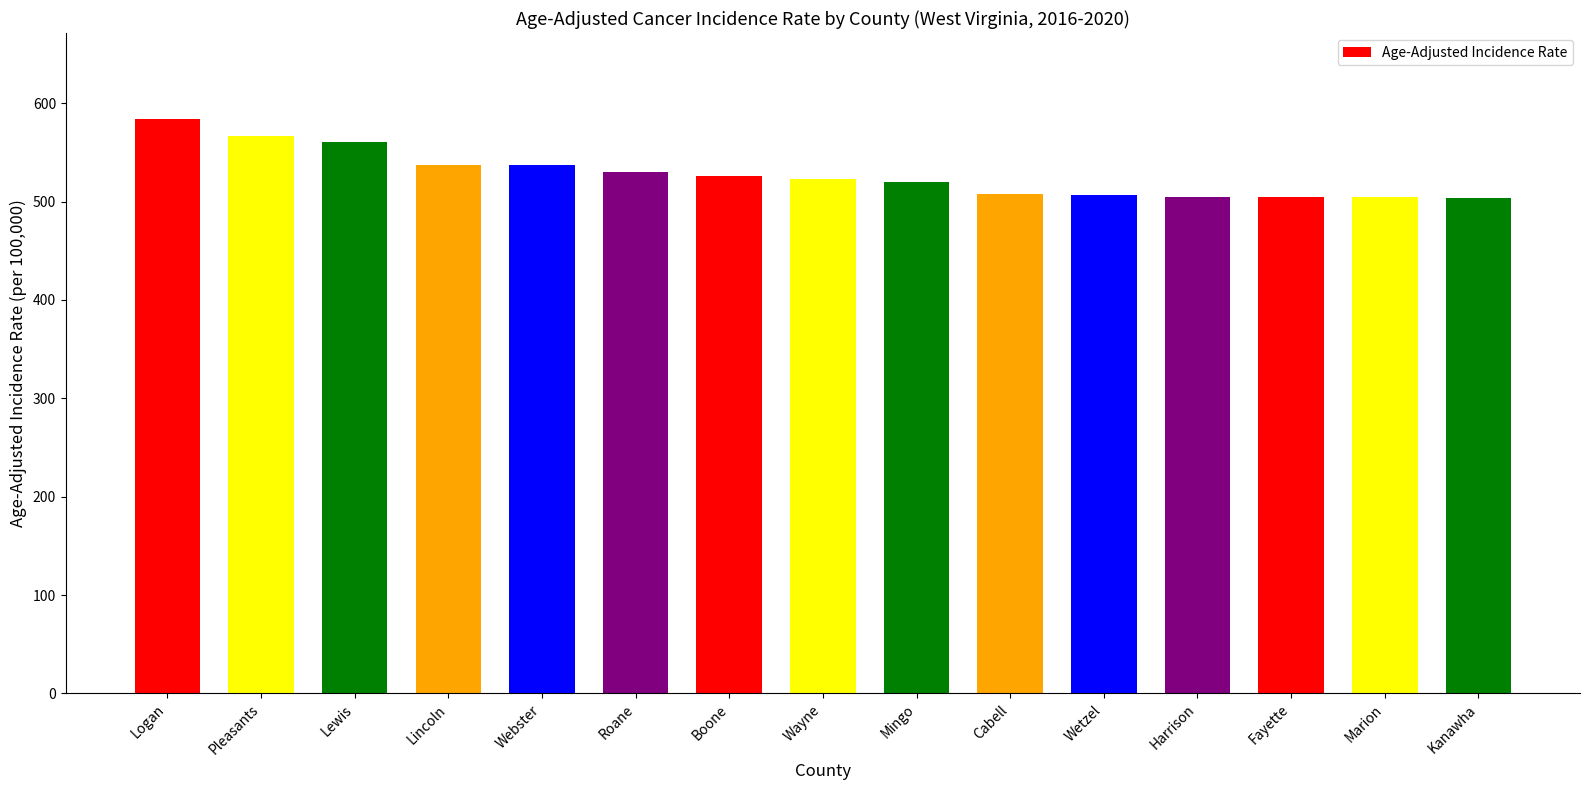

What is the average value?

527.7